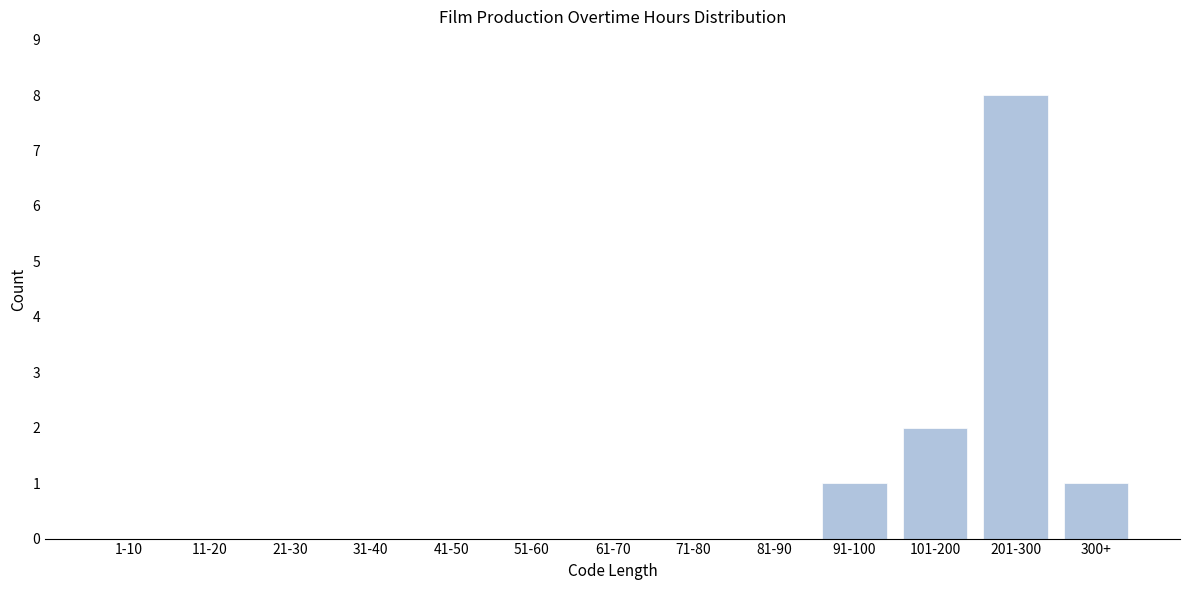

Reading left to right, what are all the values shown in this chart?

1-10=0	11-20=0	21-30=0	31-40=0	41-50=0	51-60=0	61-70=0	71-80=0	81-90=0	91-100=1	101-200=2	201-300=8	300+=1